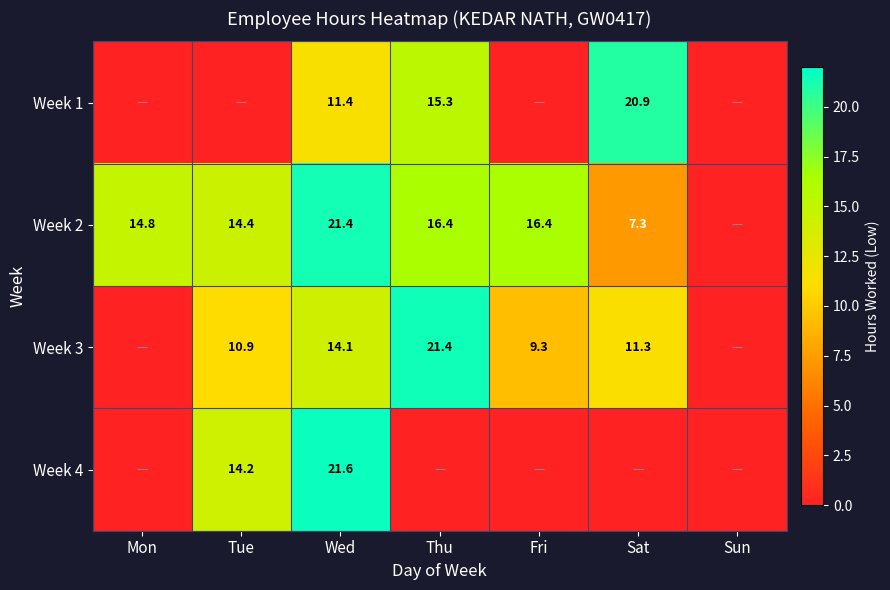

Is it true that Week 2 equals 8.9 at Tue?

False